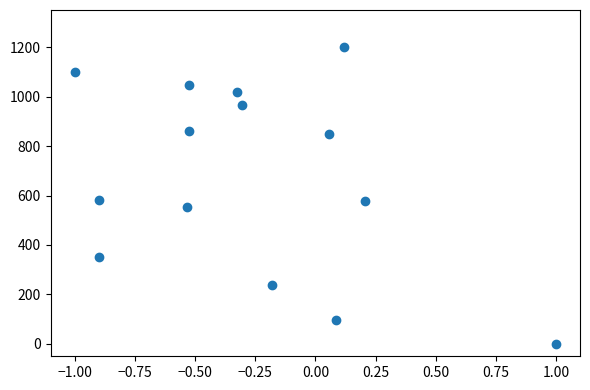

What is the range of Y values (max minus min)?

1200.0